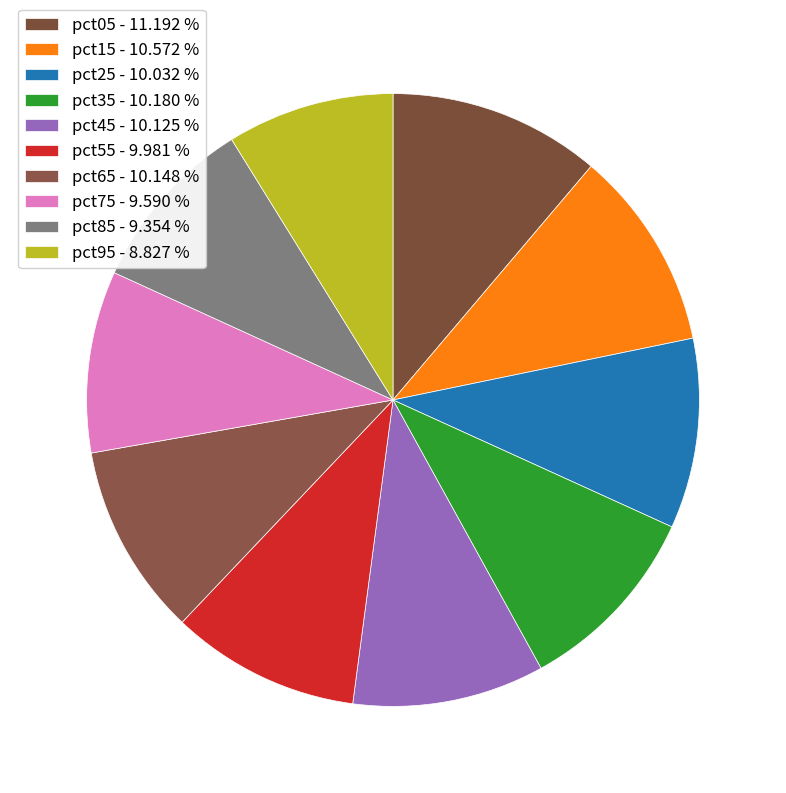

What portion of the pie excludes pct55?

90.0%